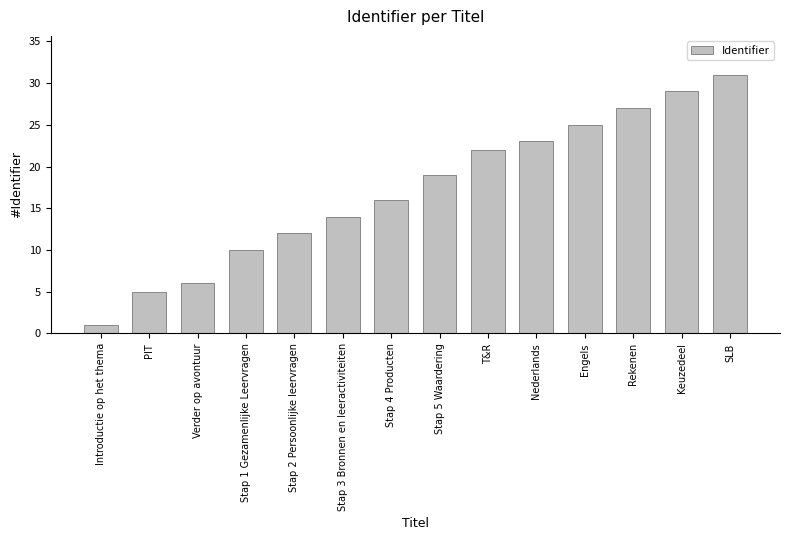

What is the difference between the values at SLB and T&R?

9